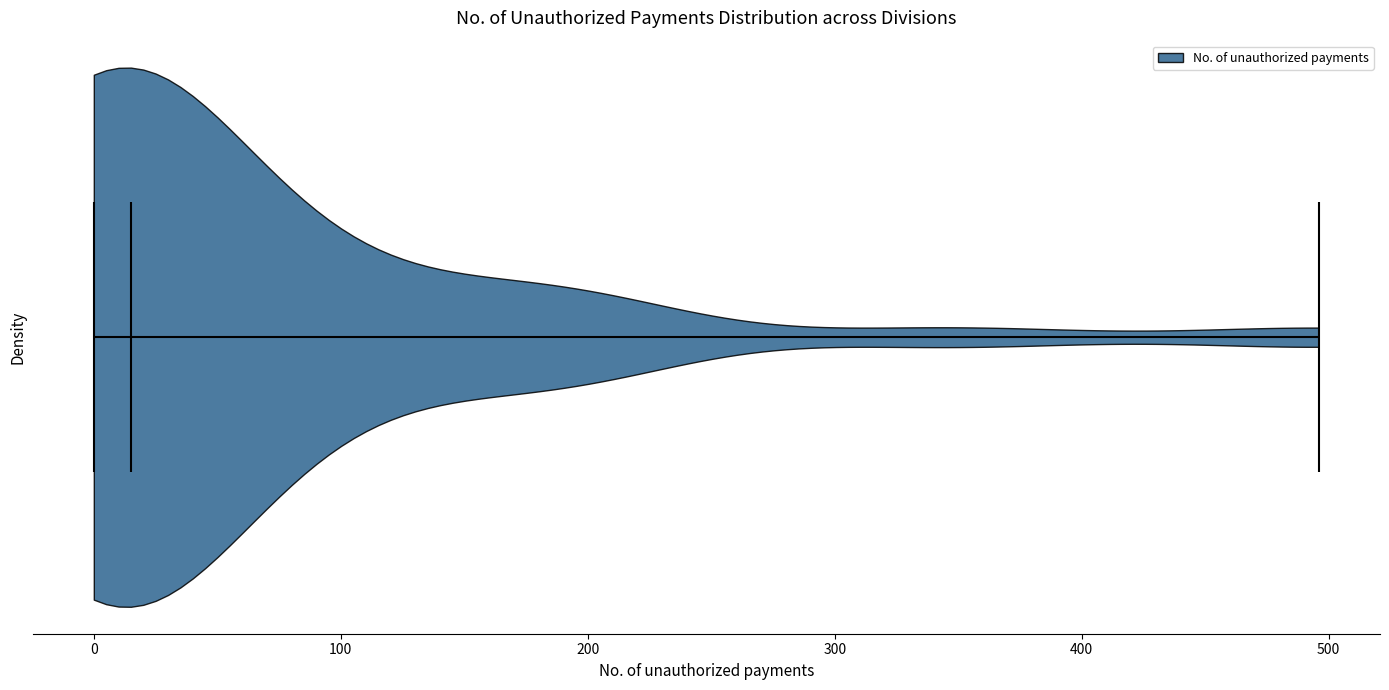

Read this violin plot against the x-axis: where its median line is, and the lowest and highest points the violin reaches. The values are not printed on the chart, so give them approximately, as read against the axis.

median line 20, lowest point 0, highest point 500